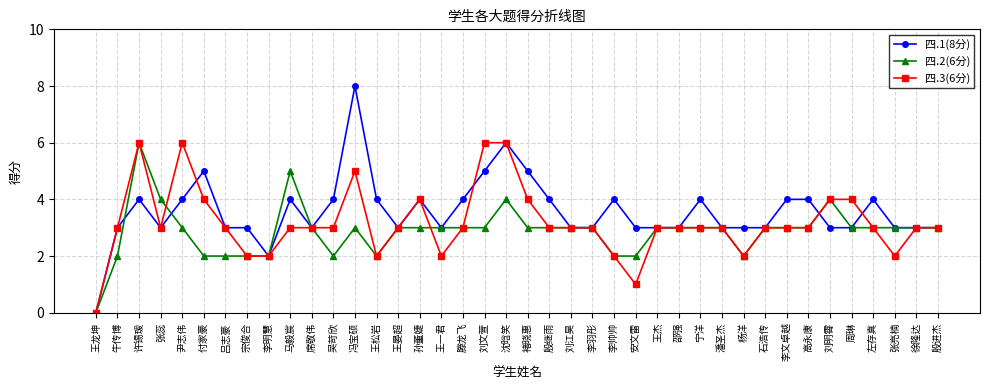

Which series has the widest spread of values?

四.1(8分)